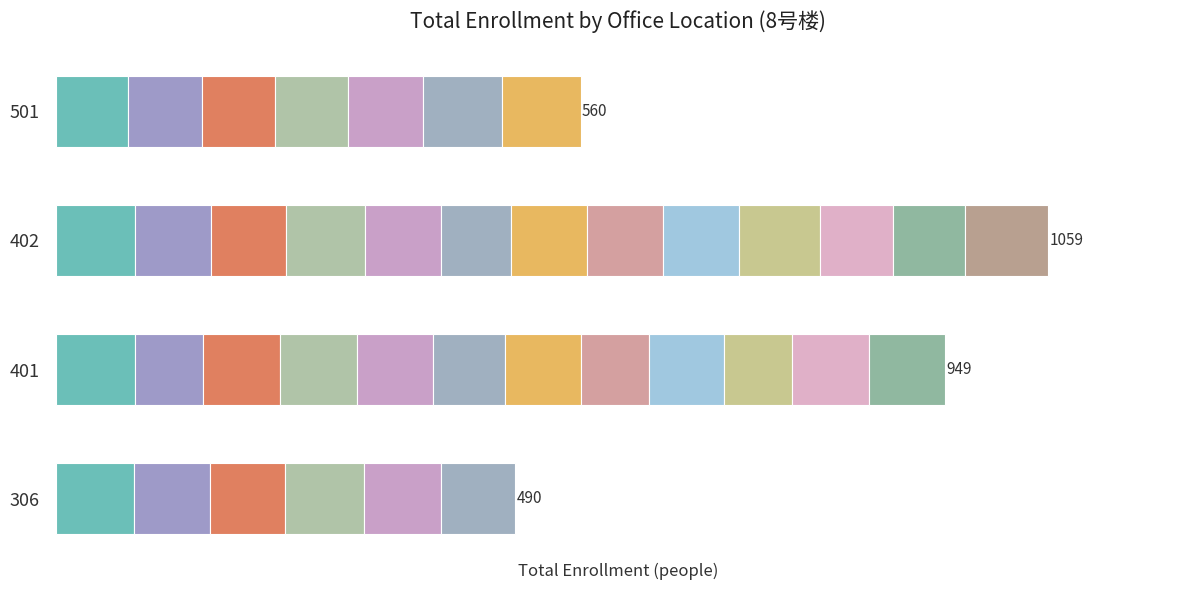

Count the number of data series in this chart.

1